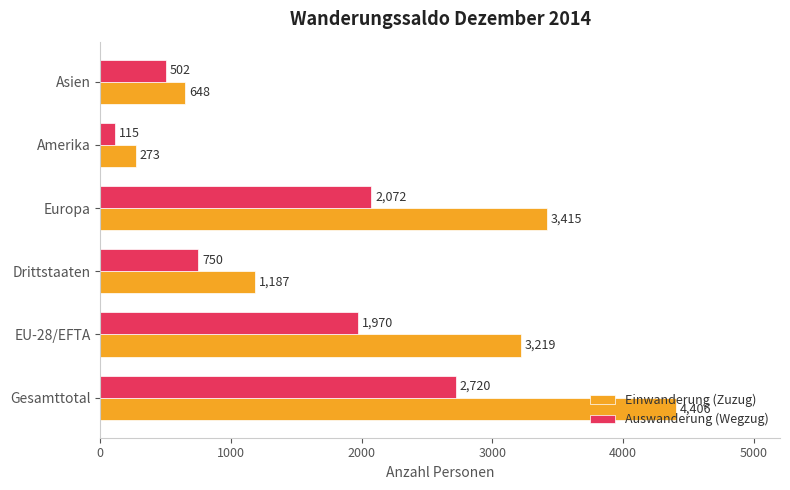

At how many categories does at least one series exceed 3870?

1